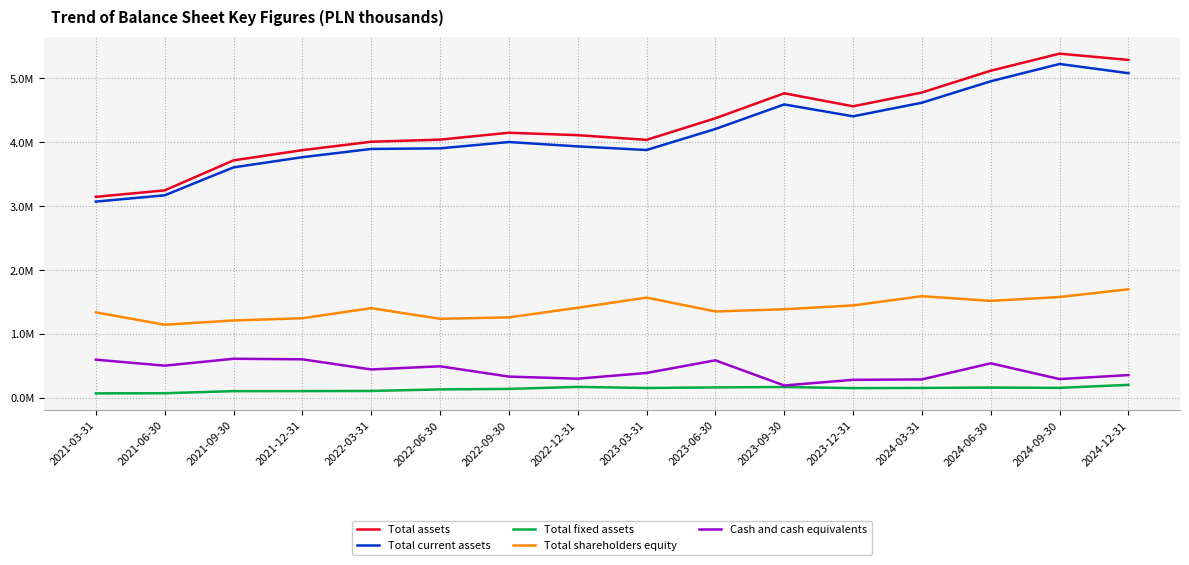

What are all the series names shown in the legend?

Total assets, Total current assets, Total fixed assets, Total shareholders equity, Cash and cash equivalents